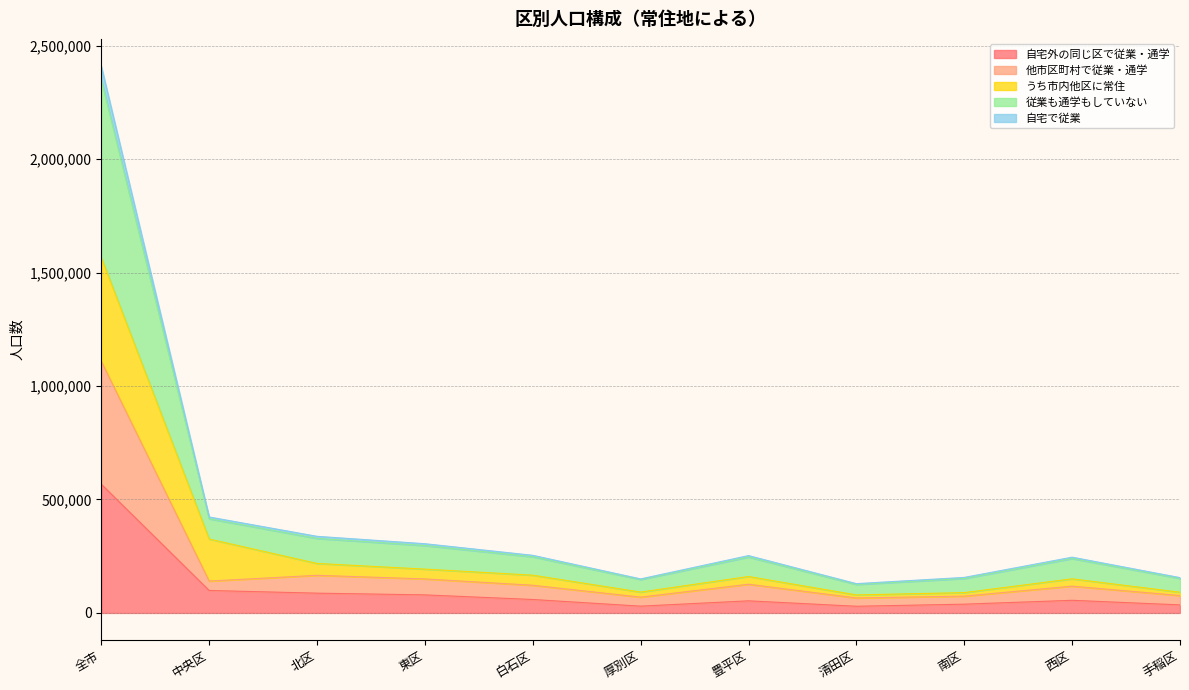

At which label does 自宅外の同じ区で従業・通学 reach its peak?

全市